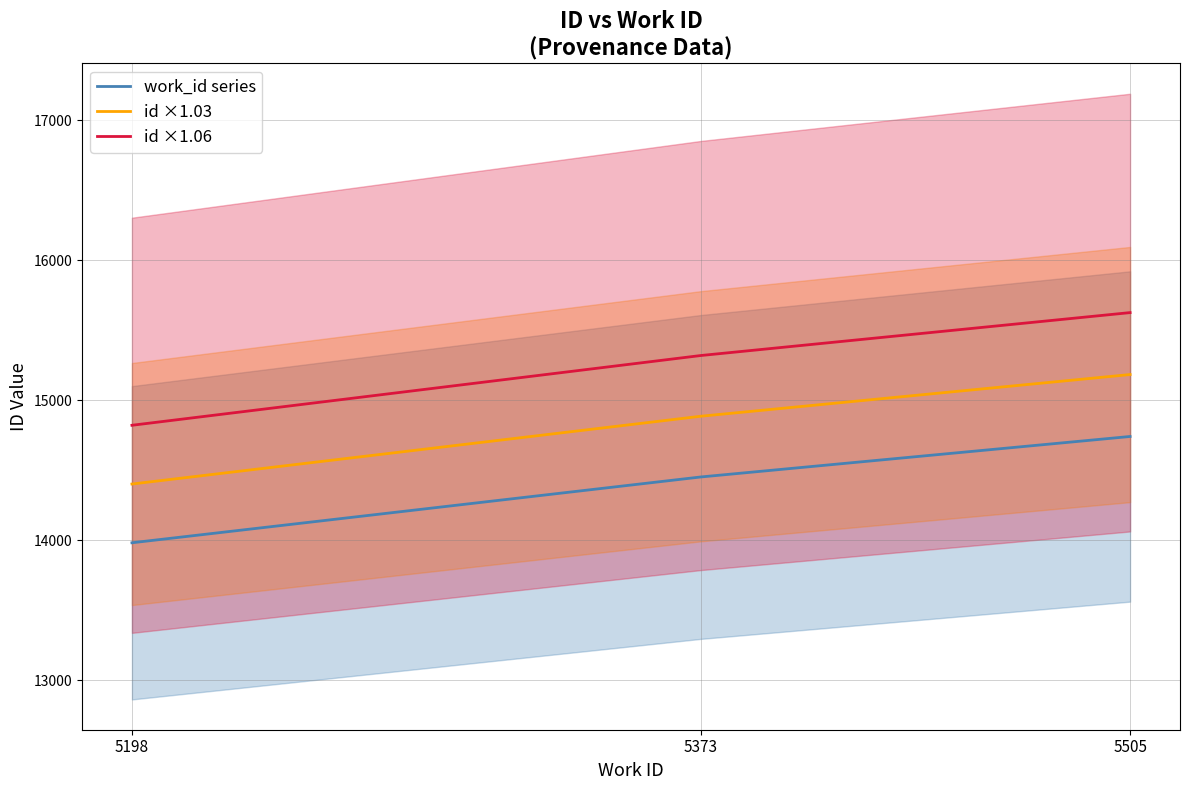

What is the spread (max minus min) of values at 5198?

838.9